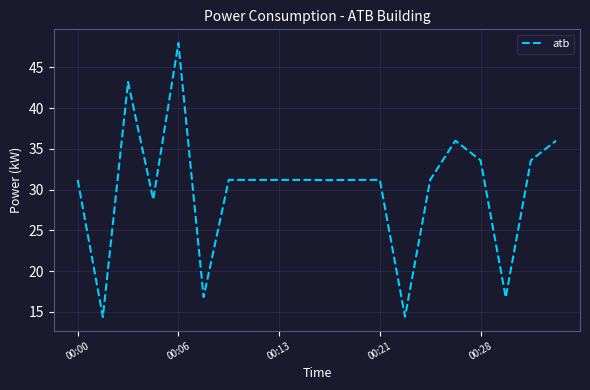

What is the maximum value shown in the chart?

48.0